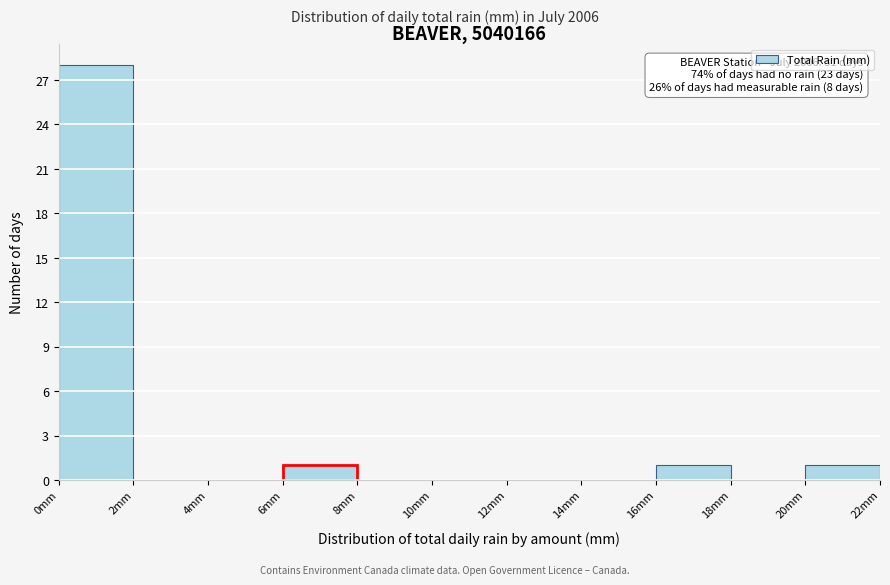

Over which range of the x-axis is the bar tallest?

0 to 2